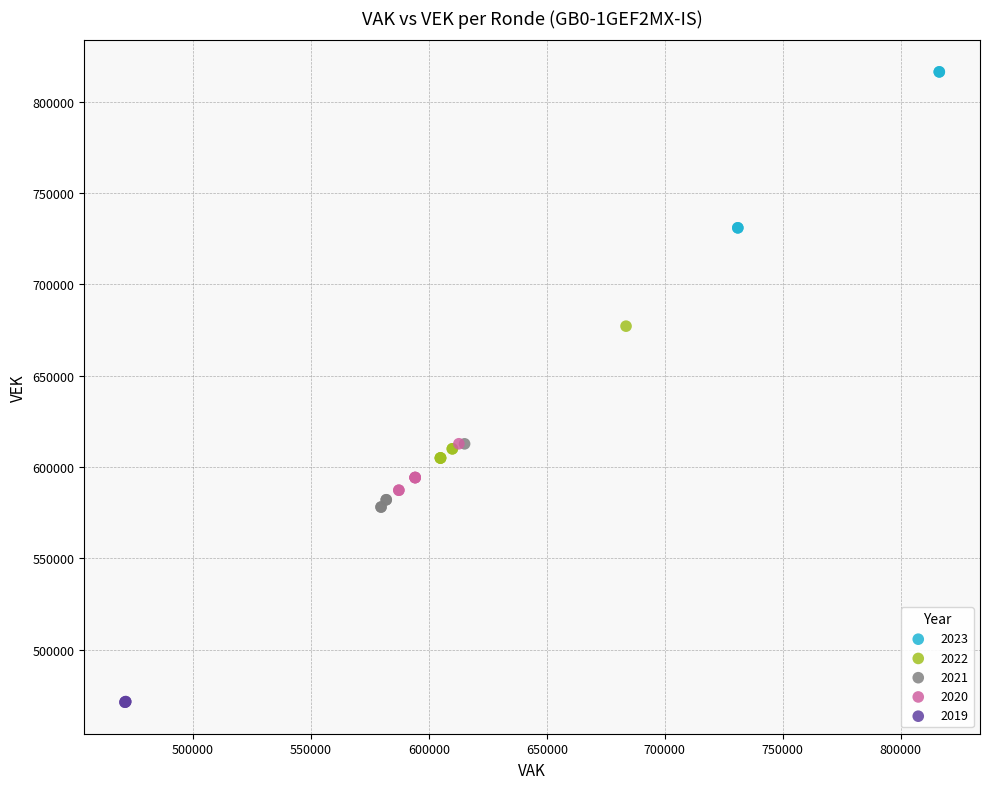

Which series reaches the minimum Y coordinate?

2019